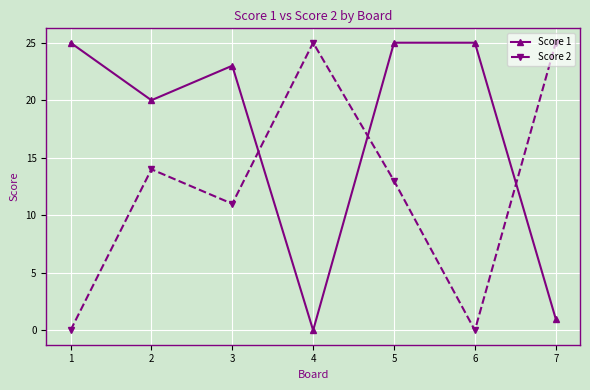

What is the difference between the Score 2 values at 2 and 6?

14